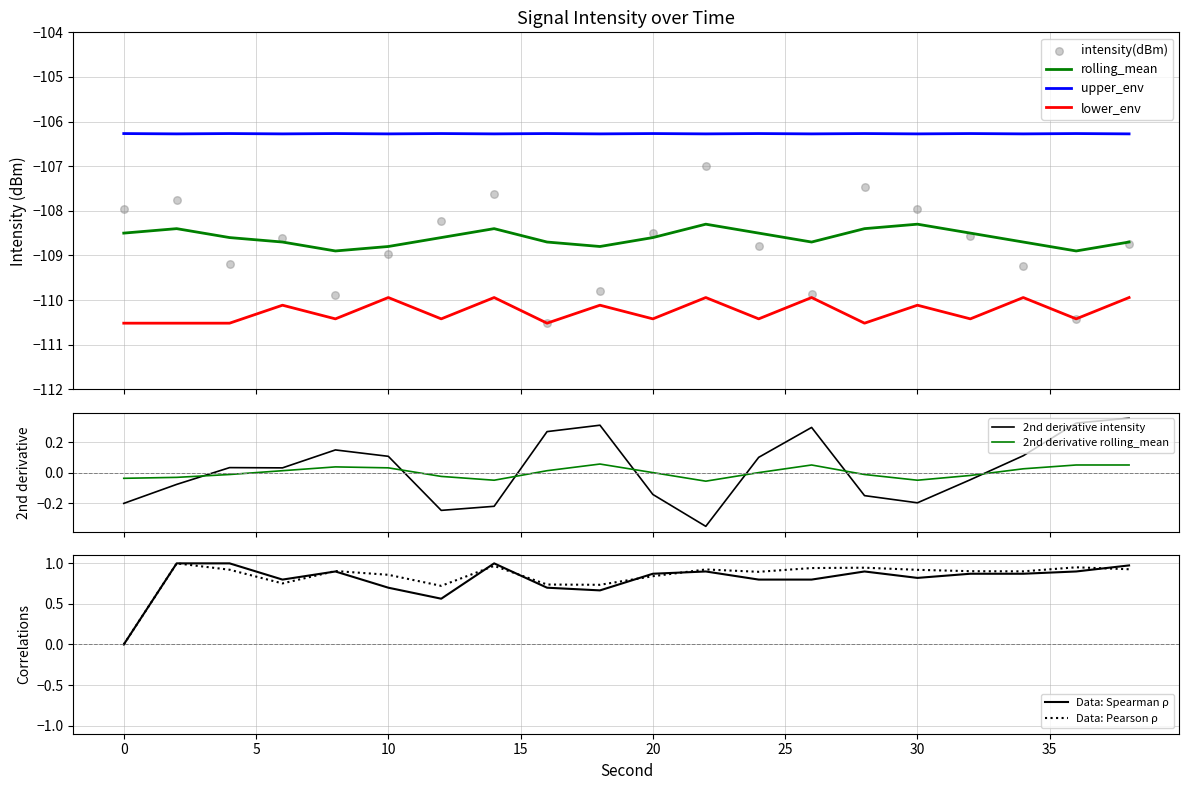

What are all the series names shown in the legend?

intensity(dBm), rolling_mean, upper_env, lower_env